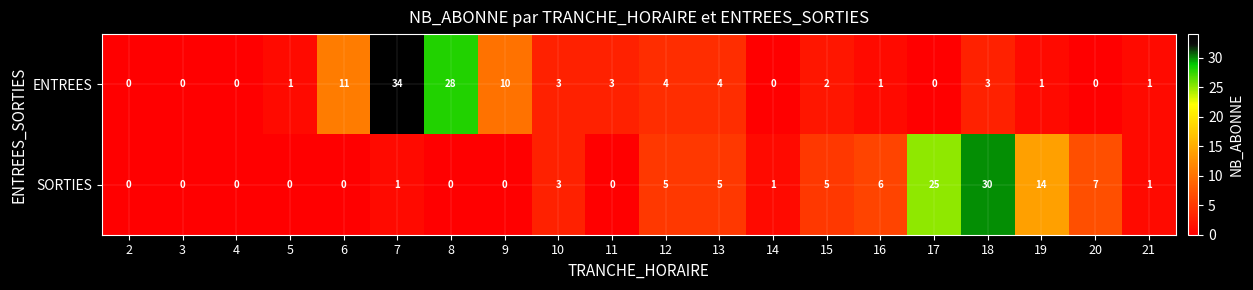

True or false: SORTIES has a value of -15 at 4.

False